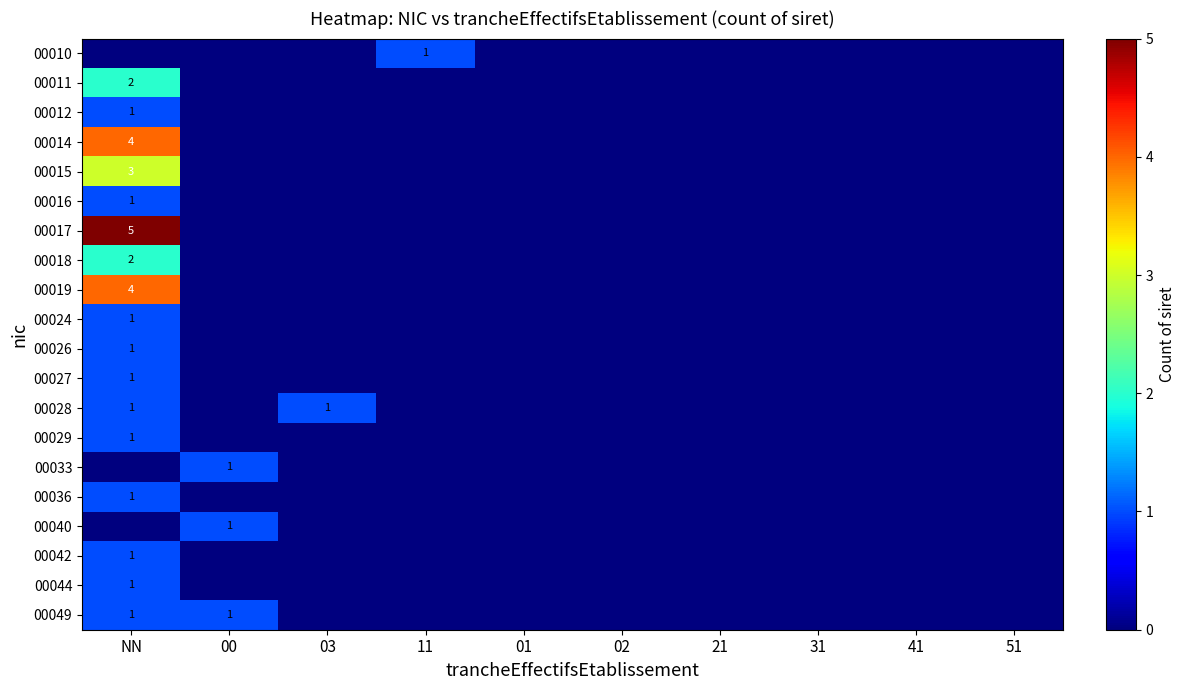

Is the value of 00017 at NN greater than the value of 00040 at 00?

Yes